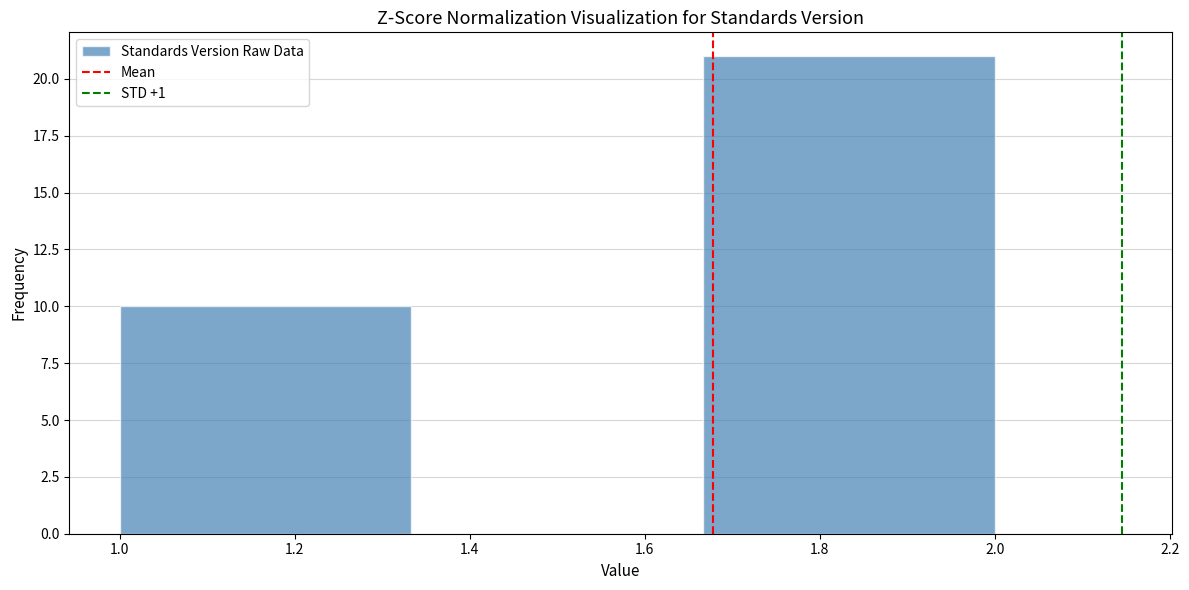

Reading left to right, transcribe this chart: for each bar, give the range it covers on the x-axis and its height. Neither the bar edges nor the heights are printed on the chart, so give them approximately, as read against the axes.

1.00 to 1.34: 10
1.34 to 1.66: 0
1.66 to 2.00: 21